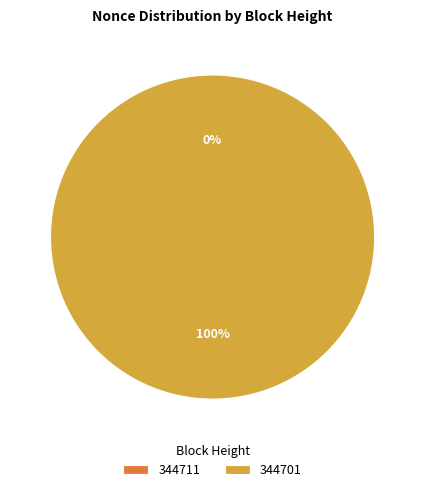

True or false: 344711 accounts for 0% of the total.

True